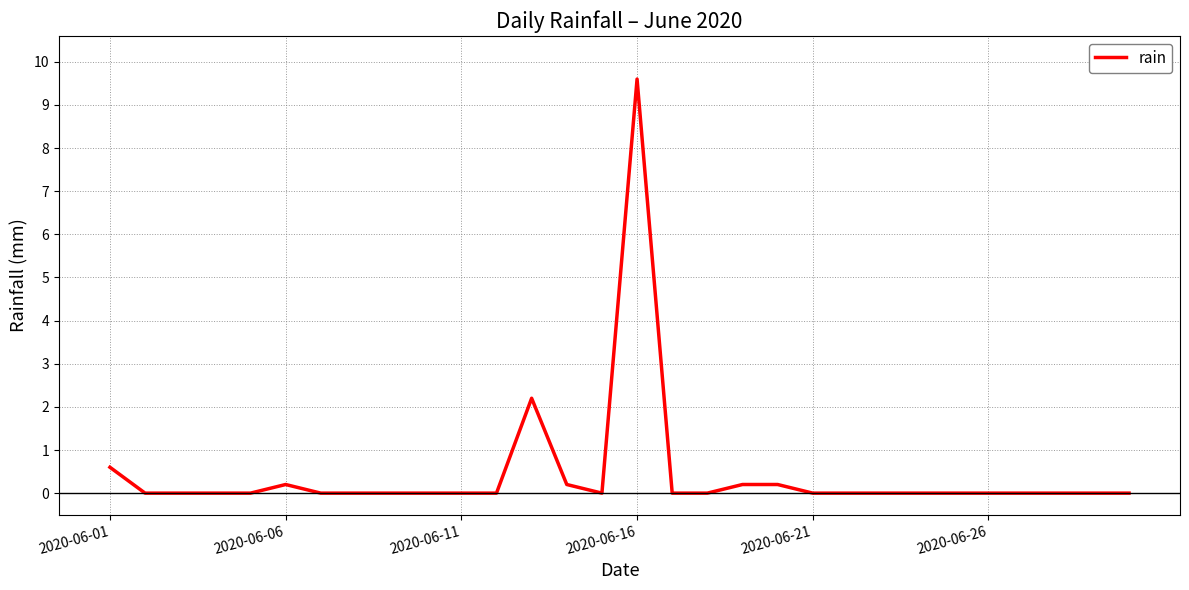

What is the greatest value displayed?

9.6